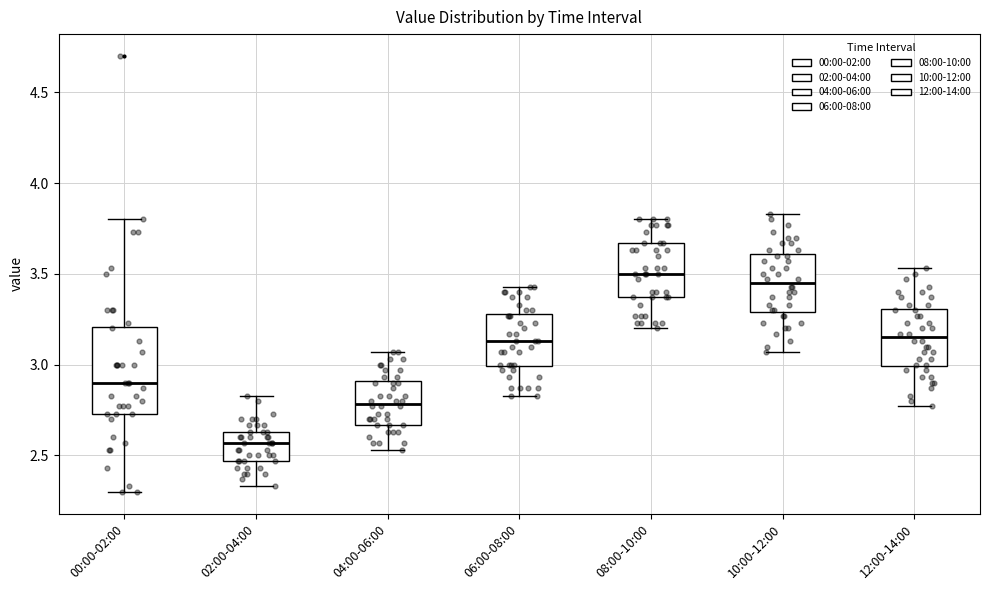

Reading left to right, read every box against the y-axis: the position of its median line, the range the box covers, and the ends of its whiskers. The values are not printed on the chart, so give them approximately, as read against the axis.

00:00-02:00: median 2.90, box 2.75 to 3.20, whiskers 2.30 to 3.80
02:00-04:00: median 2.55, box 2.45 to 2.65, whiskers 2.35 to 2.85
04:00-06:00: median 2.80, box 2.65 to 2.90, whiskers 2.55 to 3.05
06:00-08:00: median 3.15, box 3.00 to 3.30, whiskers 2.85 to 3.45
08:00-10:00: median 3.50, box 3.35 to 3.65, whiskers 3.20 to 3.80
10:00-12:00: median 3.45, box 3.30 to 3.60, whiskers 3.05 to 3.85
12:00-14:00: median 3.15, box 3.00 to 3.30, whiskers 2.75 to 3.55